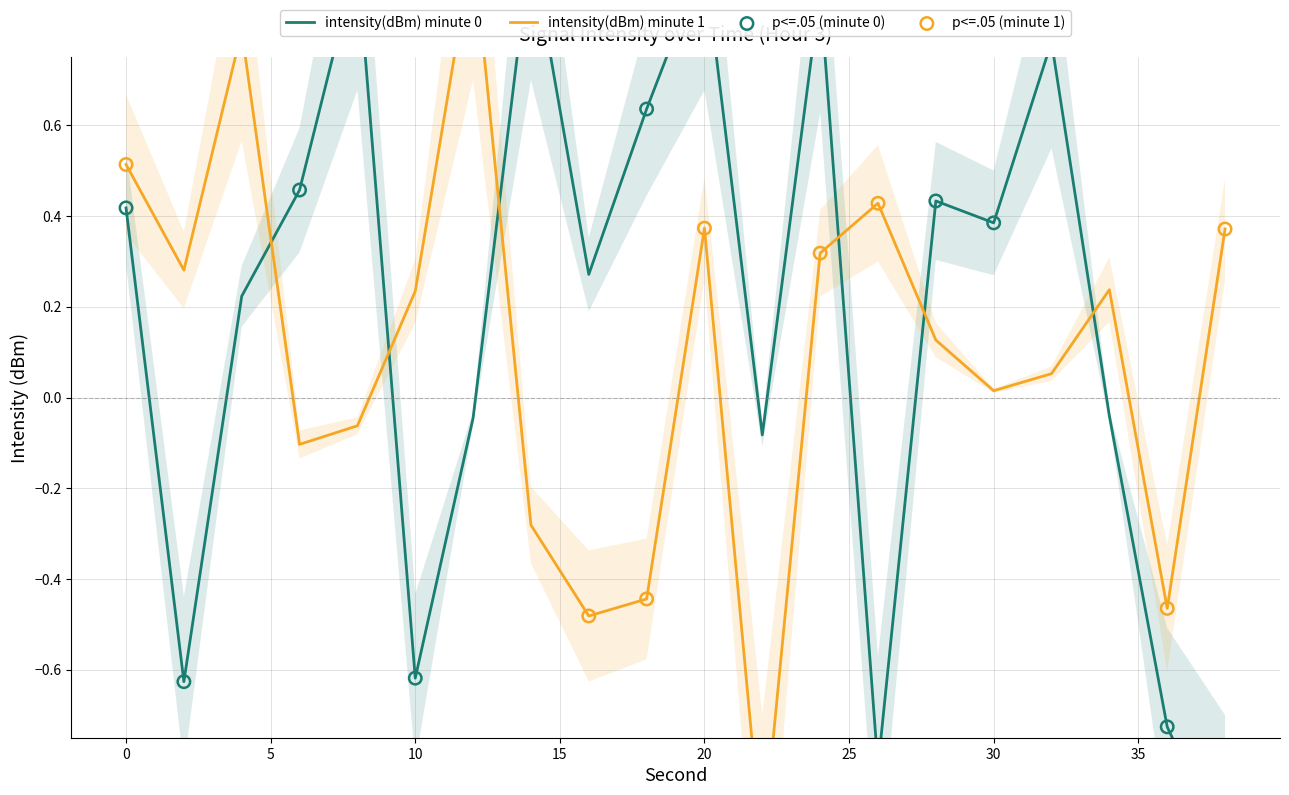

Which series has the widest spread of Y values?

intensity(dBm) minute 0